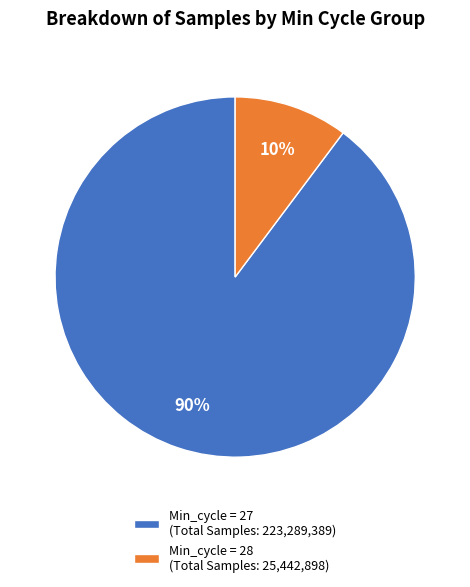

Count the number of slices in the pie.

2